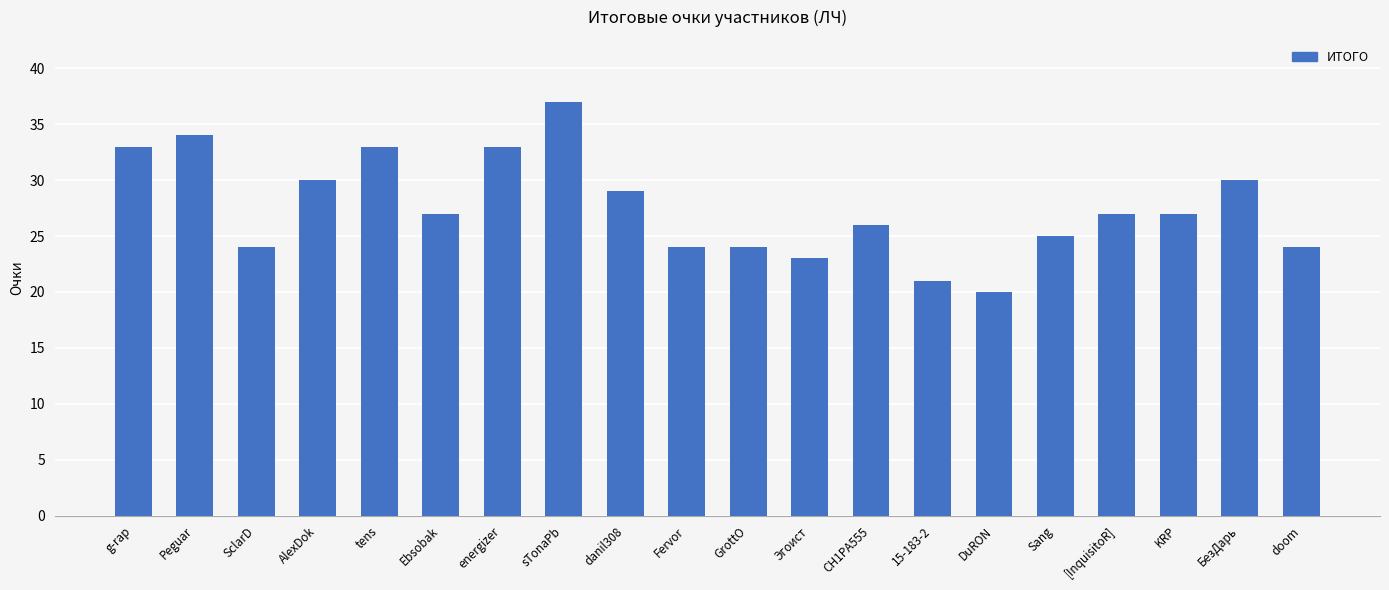

Reading left to right, list all the values displayed in this chart.

33	34	24	30	33	27	33	37	29	24	24	23	26	21	20	25	27	27	30	24